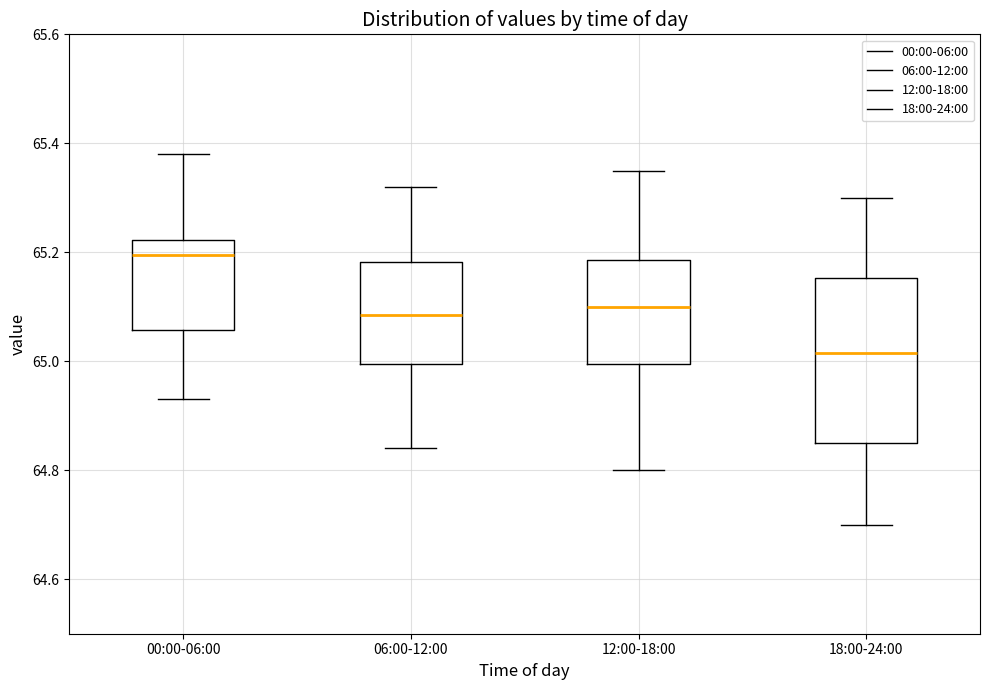

Reading left to right, read every box against the y-axis: the position of its median line, the range the box covers, and the ends of its whiskers. The values are not printed on the chart, so give them approximately, as read against the axis.

00:00-06:00: median 65.20, box 65.06 to 65.22, whiskers 64.94 to 65.38
06:00-12:00: median 65.08, box 65.00 to 65.18, whiskers 64.84 to 65.32
12:00-18:00: median 65.10, box 65.00 to 65.18, whiskers 64.80 to 65.36
18:00-24:00: median 65.02, box 64.86 to 65.16, whiskers 64.70 to 65.30